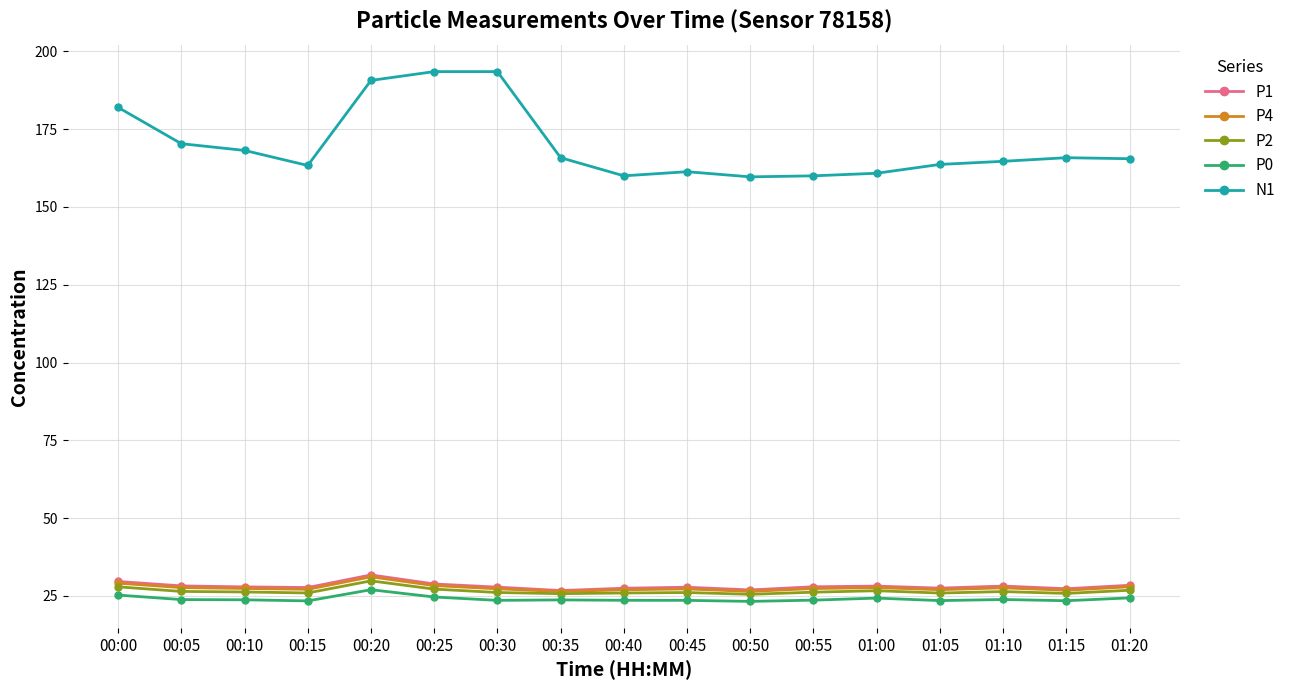

What are all the series names shown in the legend?

P1, P4, P2, P0, N1